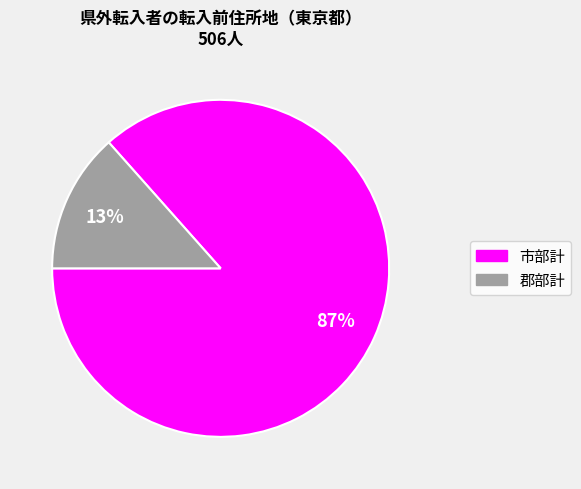

Rank the categories by value from lowest to highest.

郡部計, 市部計